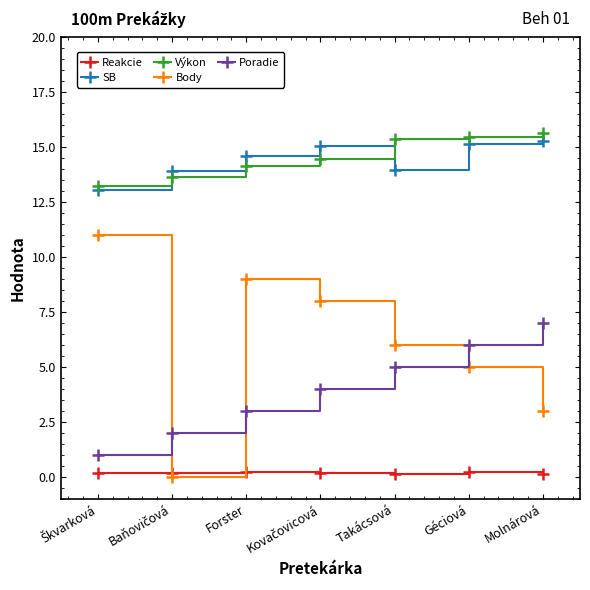

How many categories are shown in the chart?

7